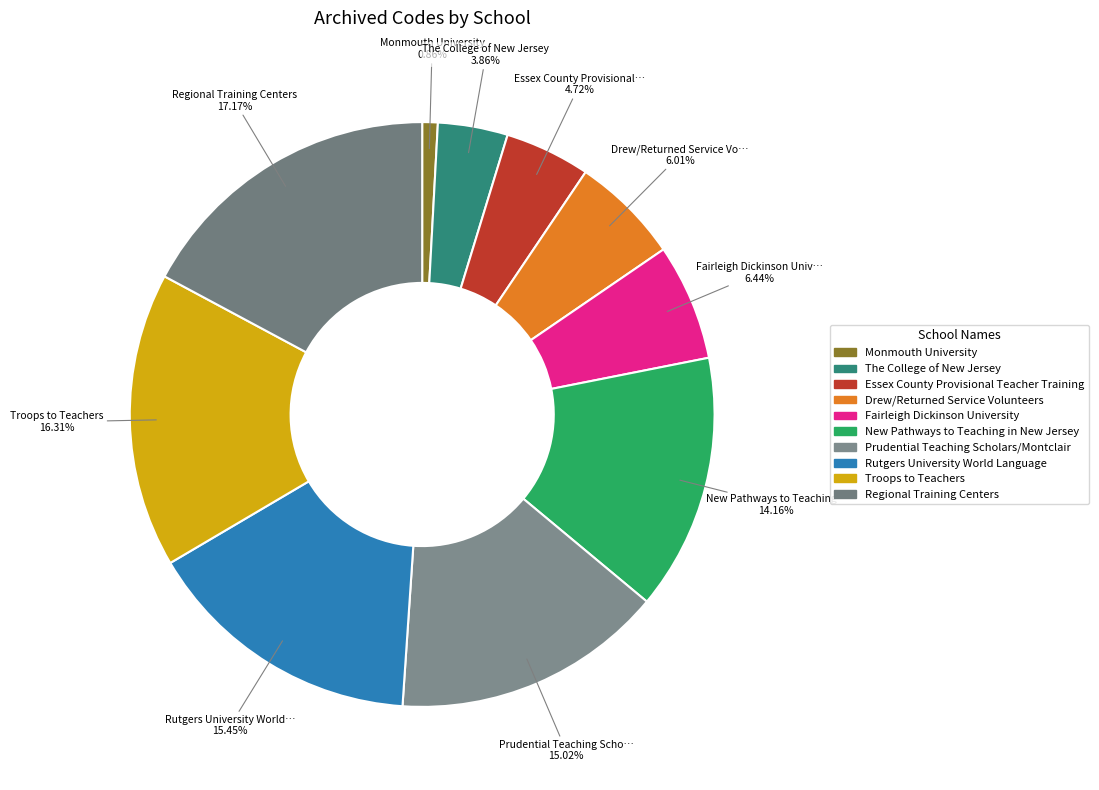

To the nearest percent, what is the average slice percentage?

10%